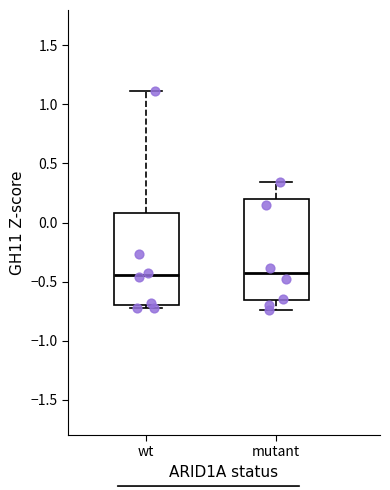

Reading left to right, transcribe this box plot: for each box, give where its median line is, the range the box spans, and where its two whiskers end, as read against the y-axis. The values are not printed on the chart, so give them approximately, as read against the axis.

wt: median -0.45, box -0.70 to 0.10, whiskers -0.75 to 1.10
mutant: median -0.45, box -0.65 to 0.20, whiskers -0.75 to 0.35